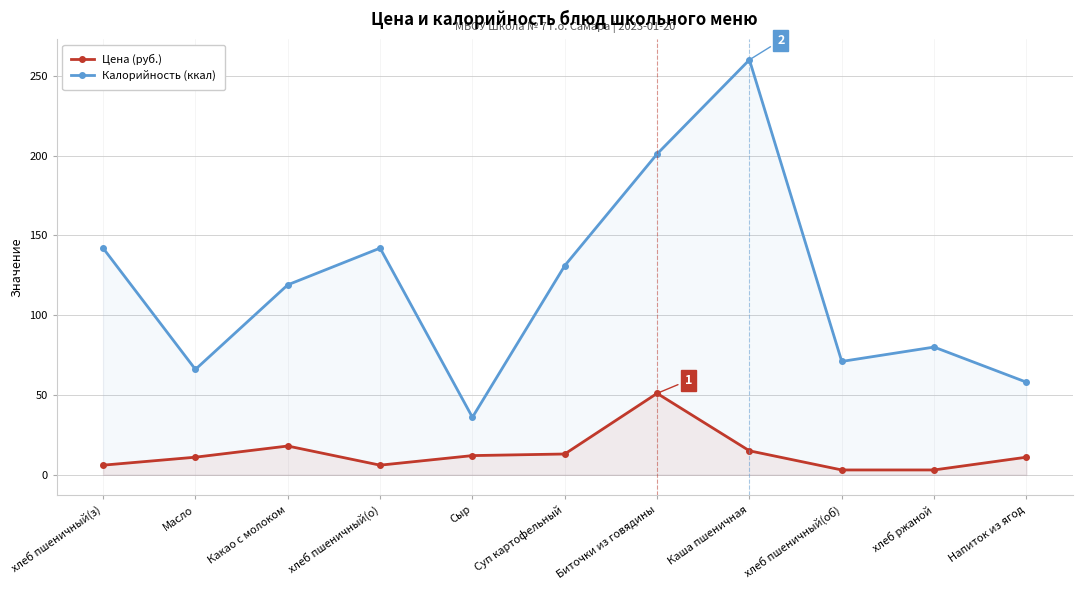

At how many categories does at least one series exceed 14?

11